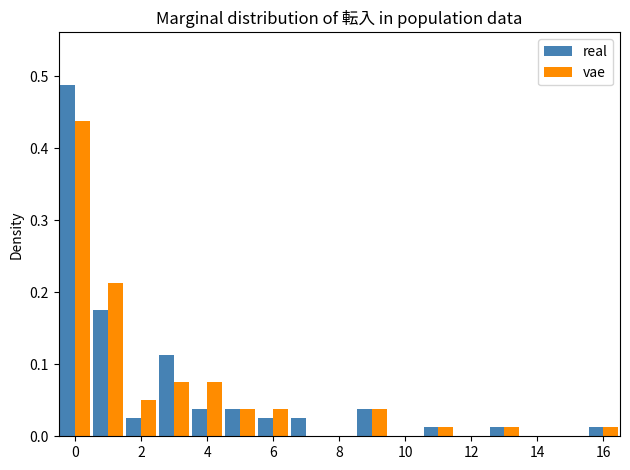

What is the height of the real bar covering 10.5 to 11.5 on the x-axis? Neither the bar edges nor the heights are printed on the chart, so give them approximately, as read against the axes.

0.01